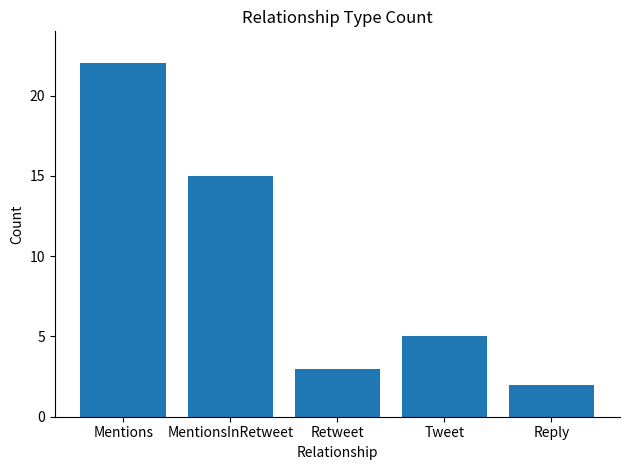

What is the difference between the maximum and minimum values?

20